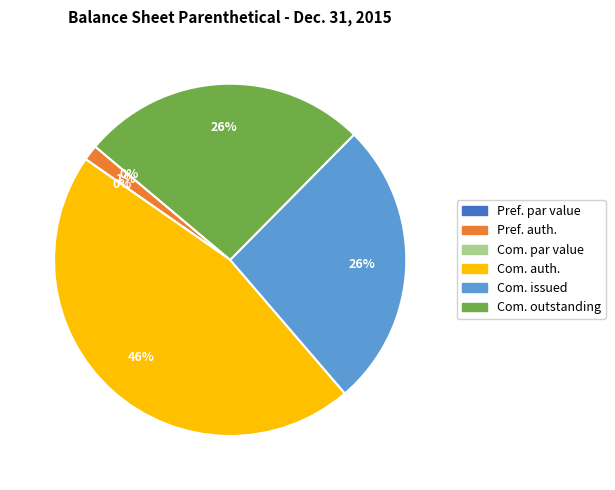

Is it true that Common stock, shares outstanding is 26% of the pie?

True